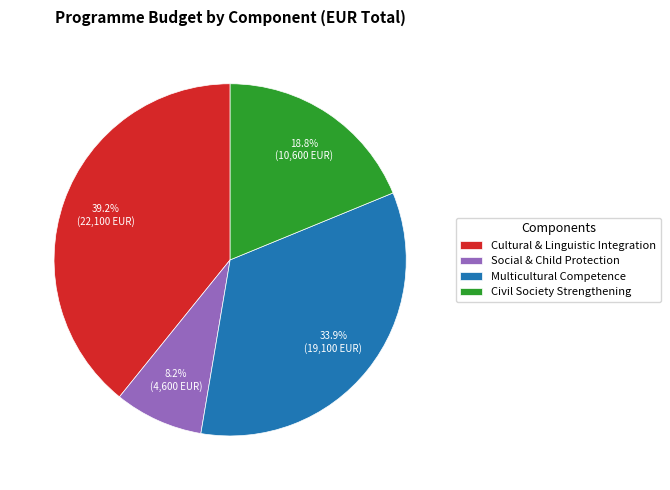

Count the number of slices in the pie.

4